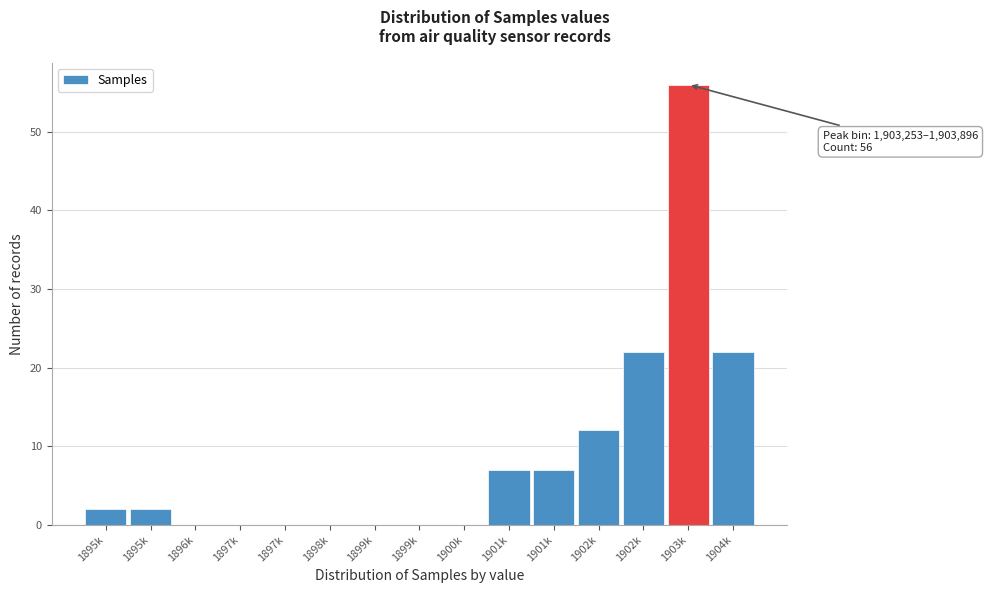

Count the number of data series in this chart.

1